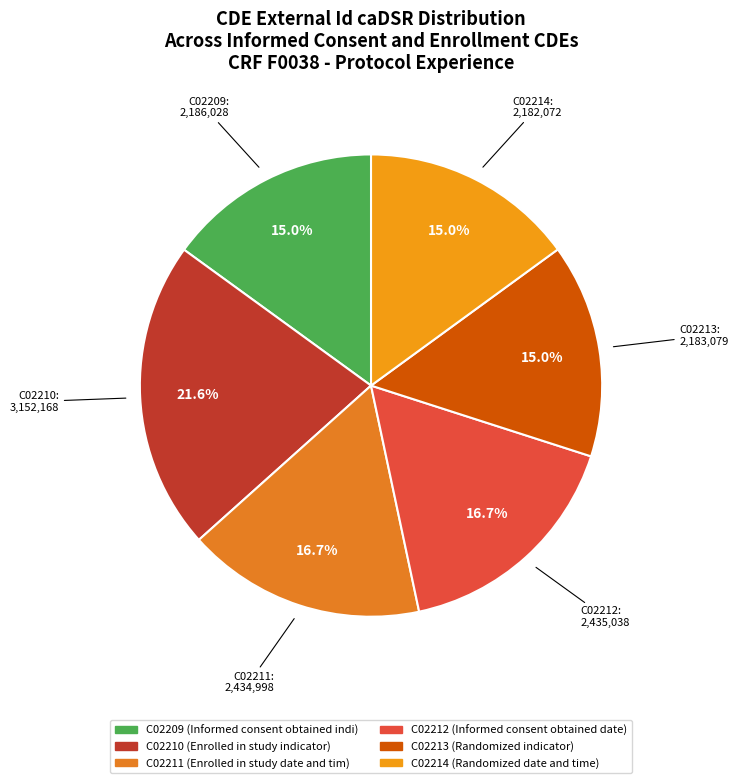

To the nearest percent, what is the average slice percentage?

17%